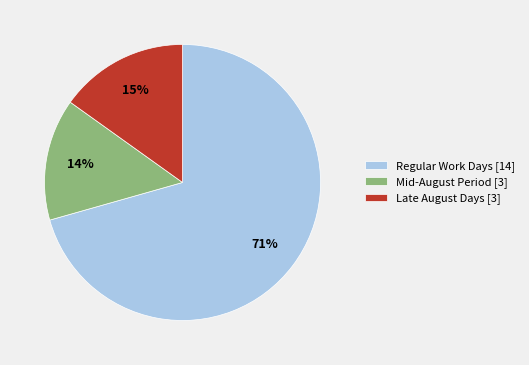

Which has a higher value, Regular Work Days [14] or Late August Days [3]?

Regular Work Days [14]